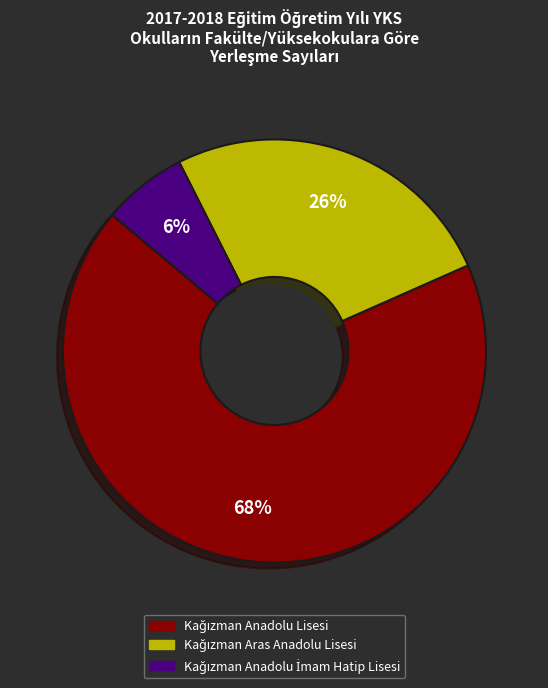

To the nearest percent, what is the average slice percentage?

33%